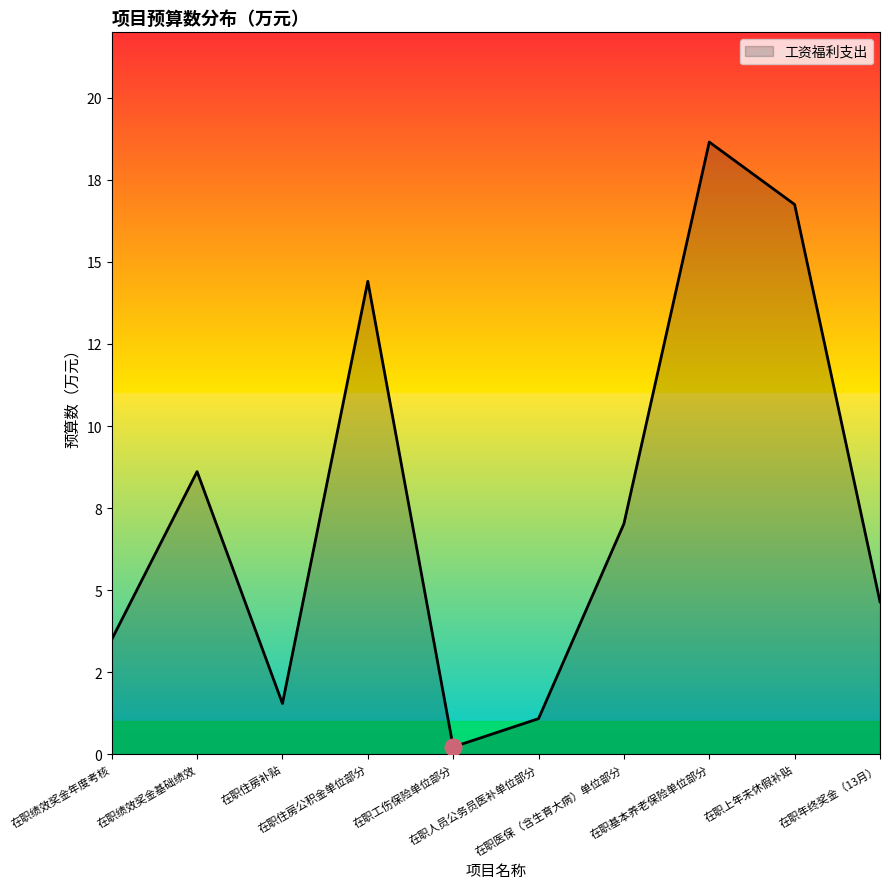

Does the chart have visible grid lines?

No